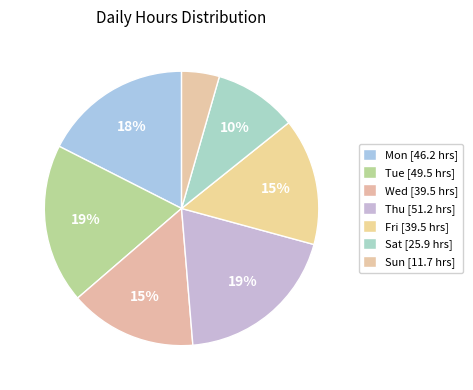

Count the number of slices in the pie.

7